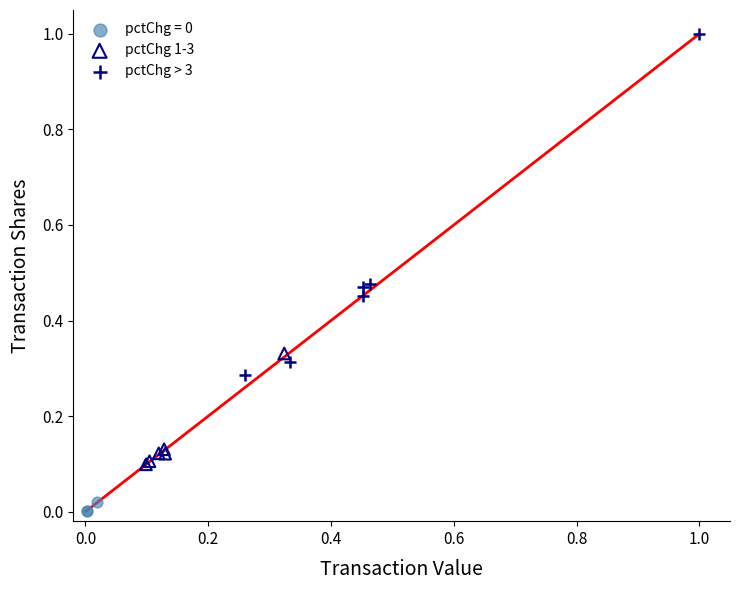

Which series has the widest spread of Y values?

pctChg > 3